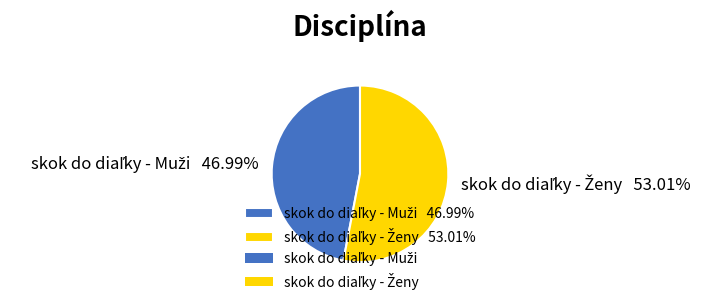

Is there a majority slice in this chart?

Yes